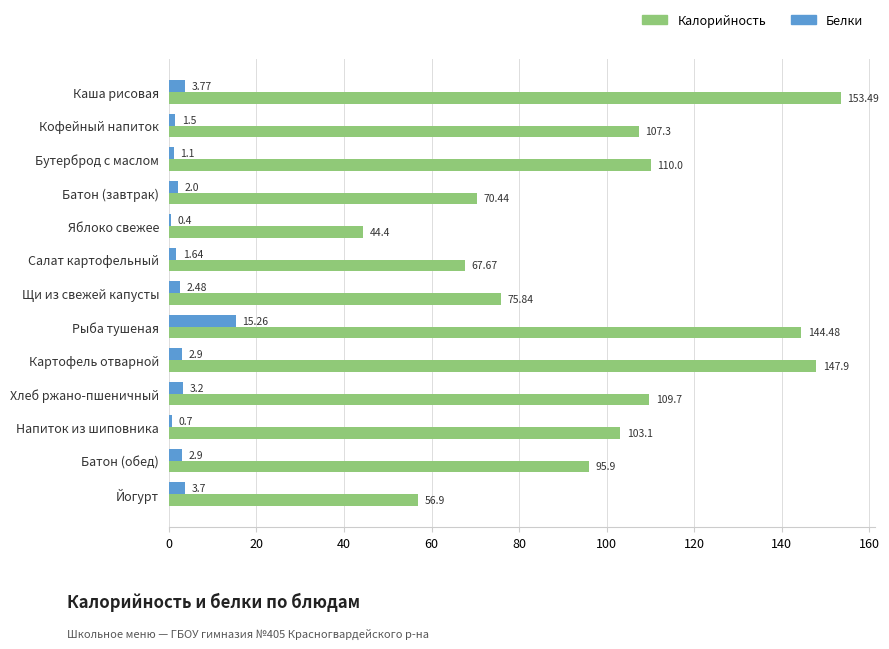

Which series changed the most between Каша рисовая and Бутерброд с маслом?

Калорийность